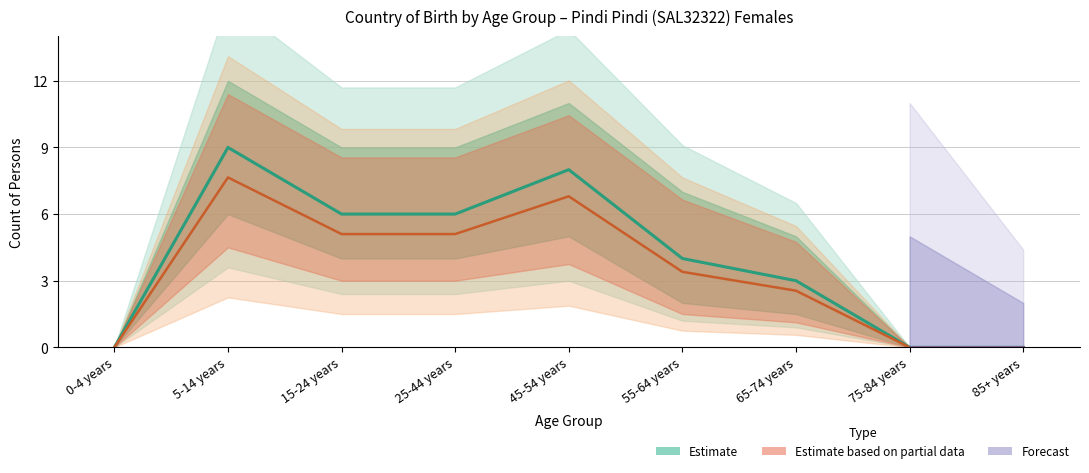

What is the value of the Australia (Females) point at the 4th from the left?

6.0